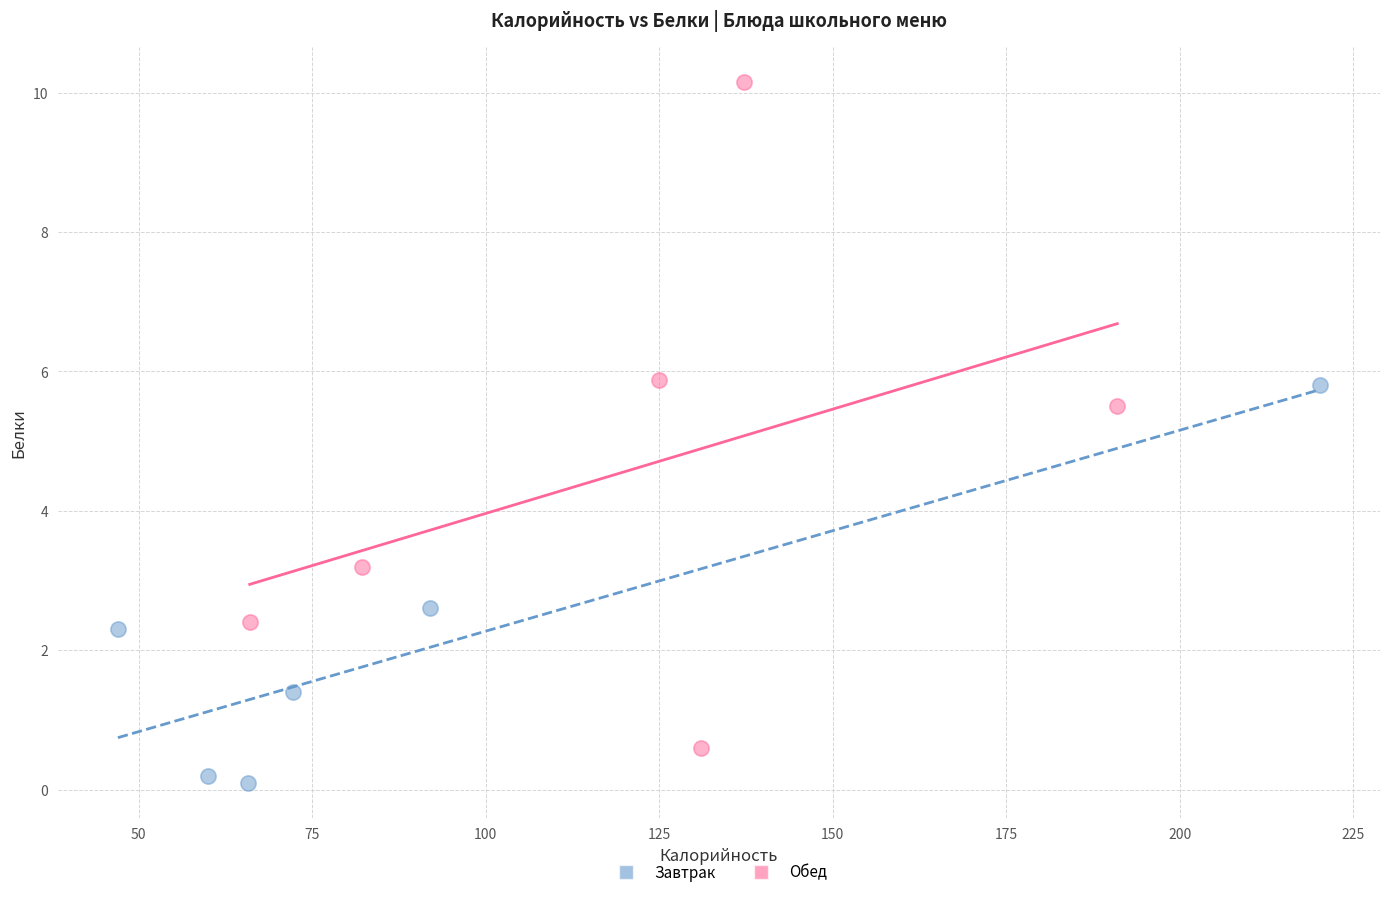

Which series contains the highest Y value?

Обед